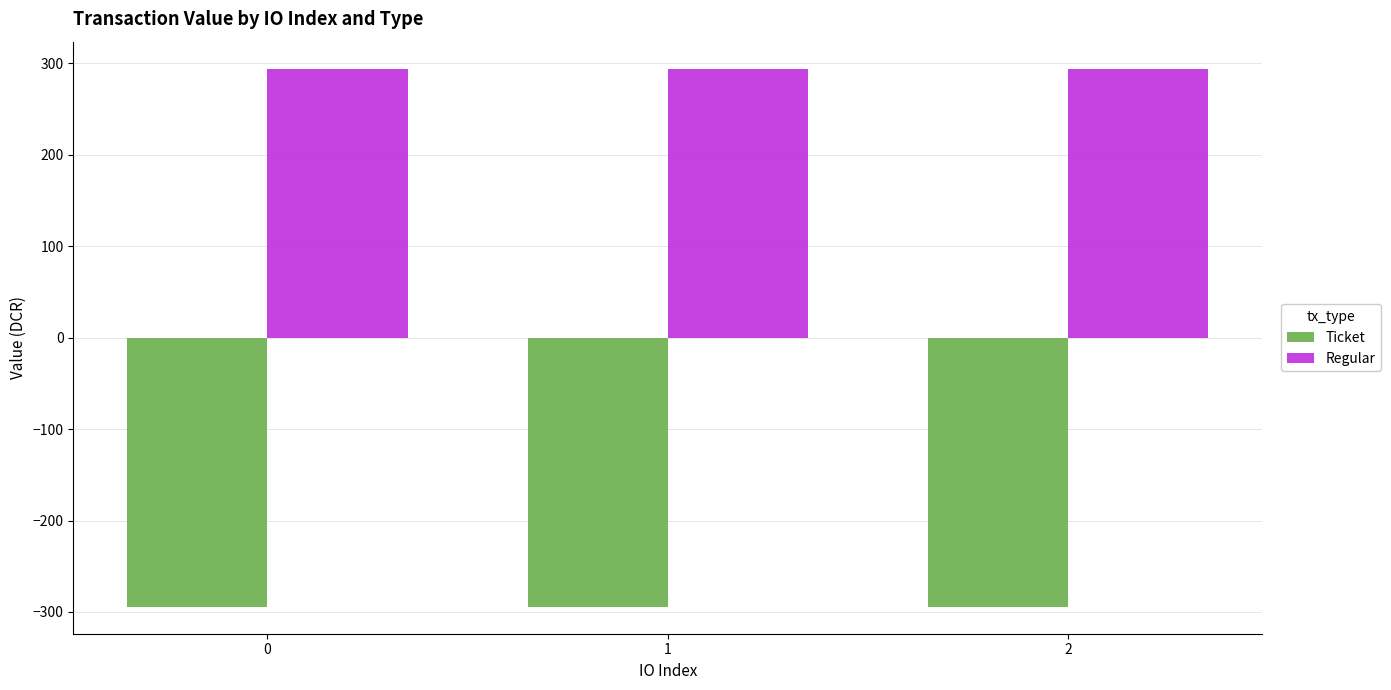

What is the value of the Ticket bar at the 2nd from the left?

-294.4